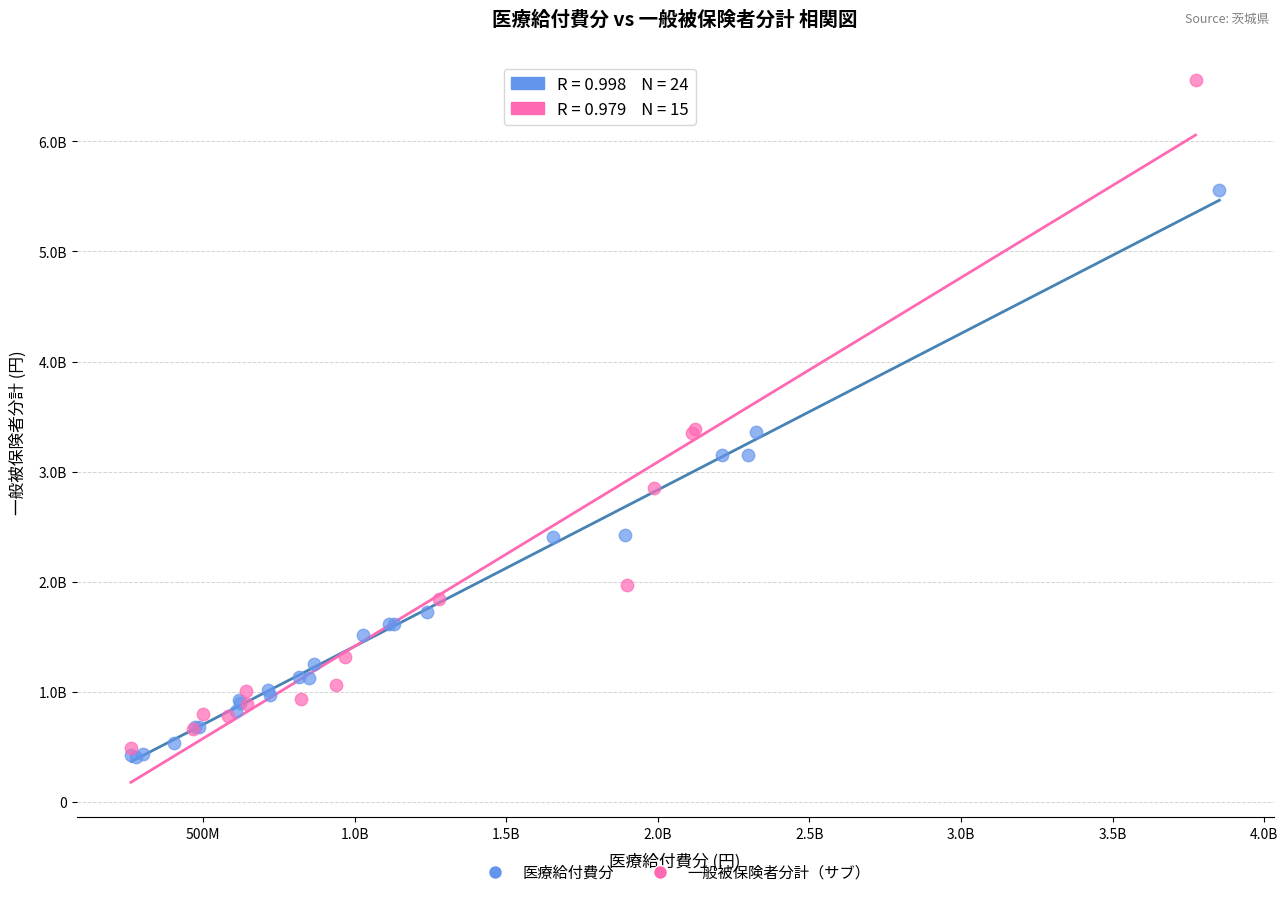

What are all the series names shown in the legend?

医療給付費分, 一般被保険者分計（サブ）